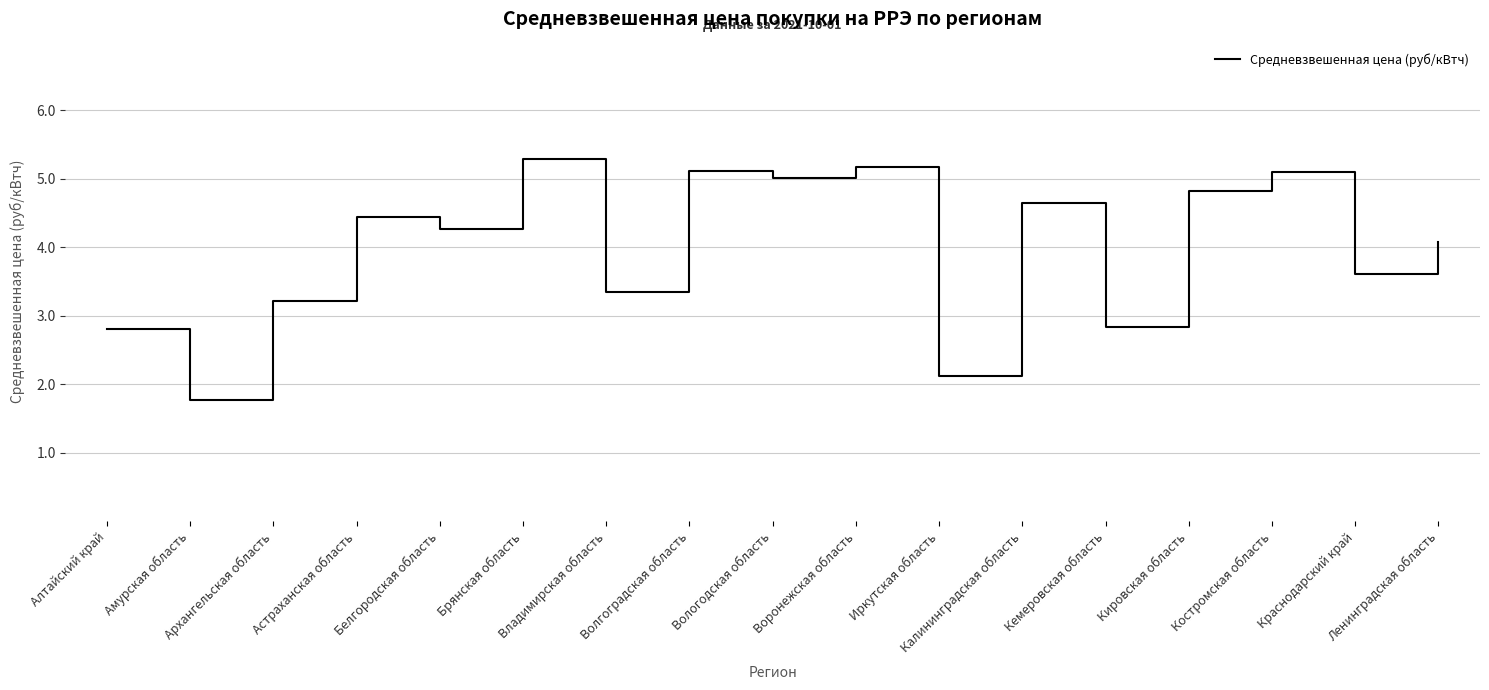

How many interior local valleys (lower than both neighbors) does the data have?

7